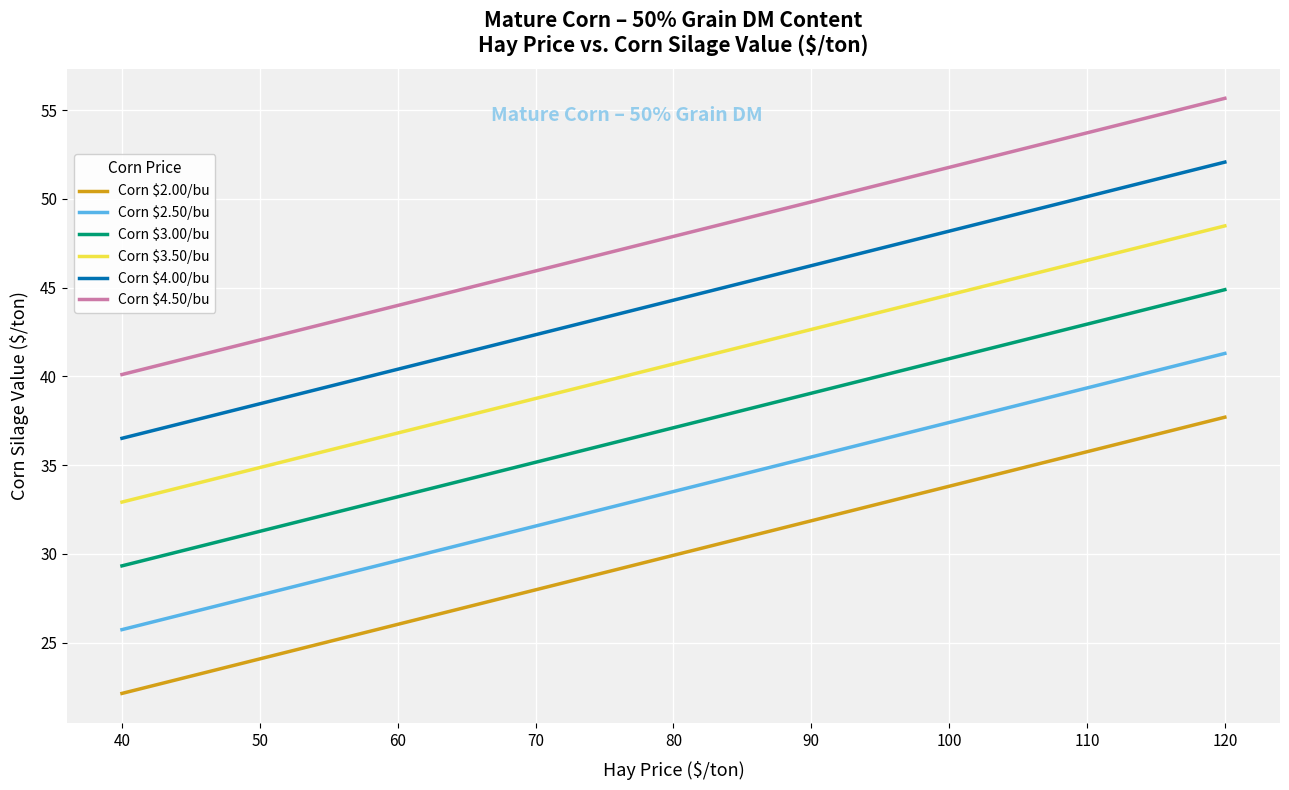

How many series are shown in this chart?

6